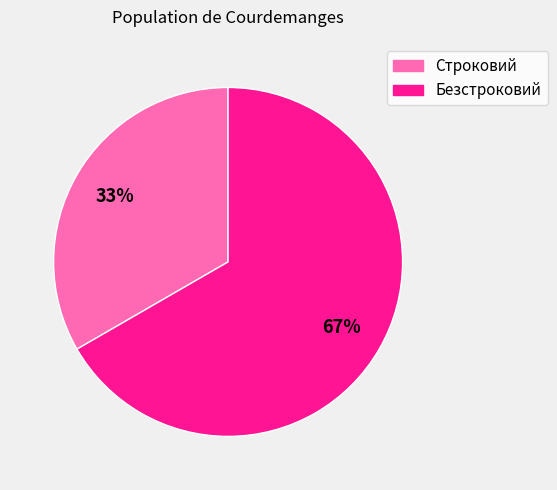

How many slices are in this pie chart?

2